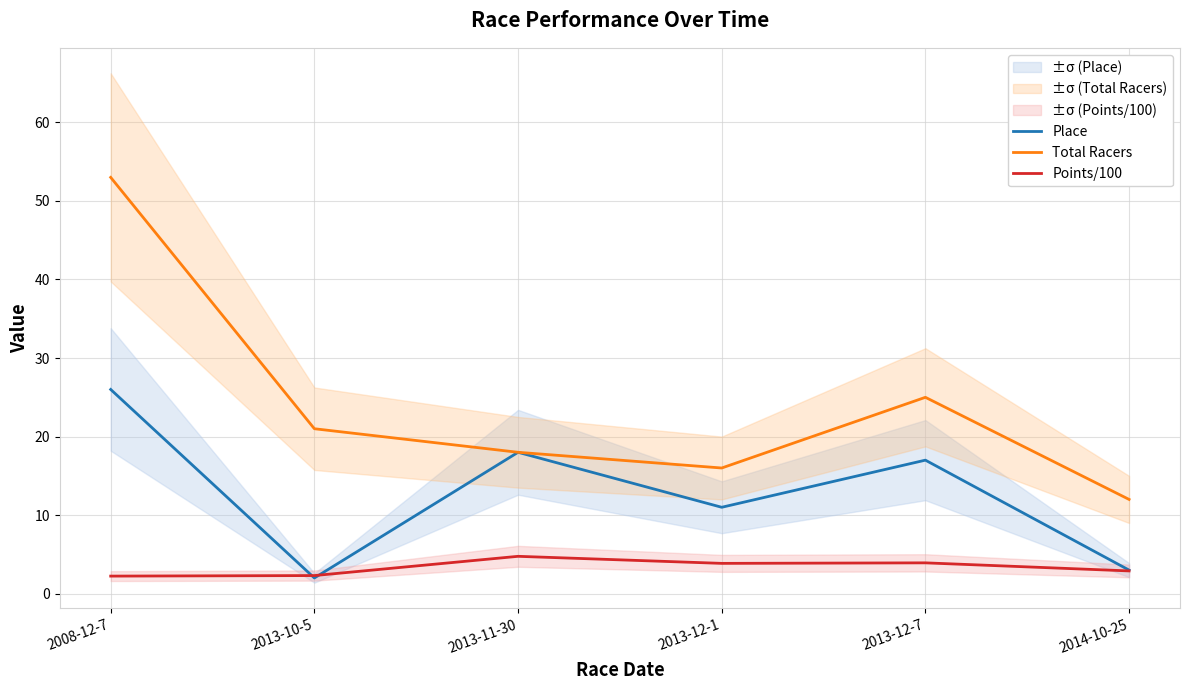

Rank the categories by Points/100 value from highest to lowest.

2013-11-30, 2013-12-7, 2013-12-1, 2014-10-25, 2013-10-5, 2008-12-7